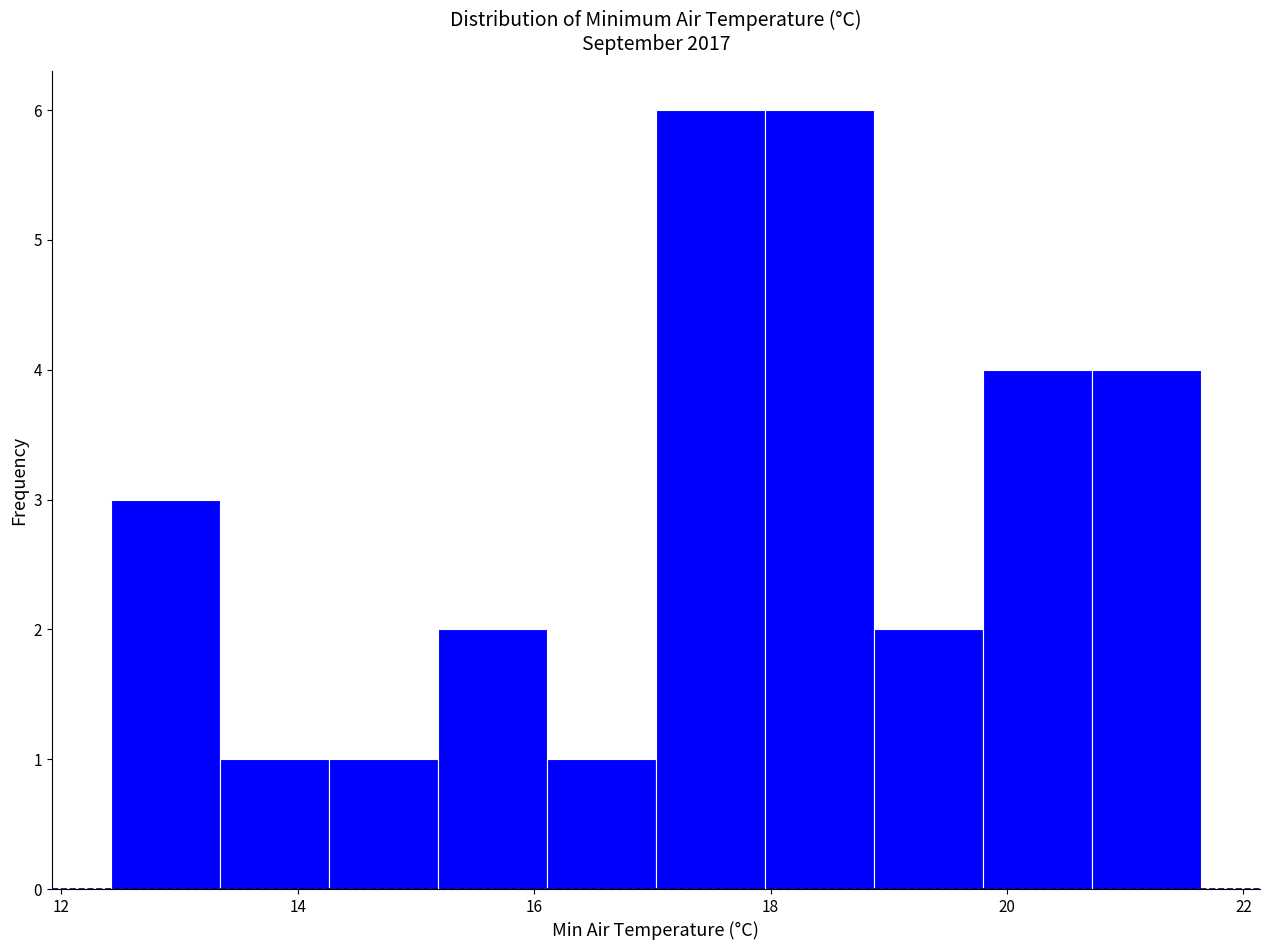

Reading left to right, transcribe this chart: for each bar, give the range it covers on the x-axis and its height. Neither the bar edges nor the heights are printed on the chart, so give them approximately, as read against the axes.

12.4 to 13.4: 3
13.4 to 14.2: 1
14.2 to 15.2: 1
15.2 to 16.2: 2
16.2 to 17.0: 1
17.0 to 18.0: 6
18.0 to 18.8: 6
18.8 to 19.8: 2
19.8 to 20.8: 4
20.8 to 21.6: 4